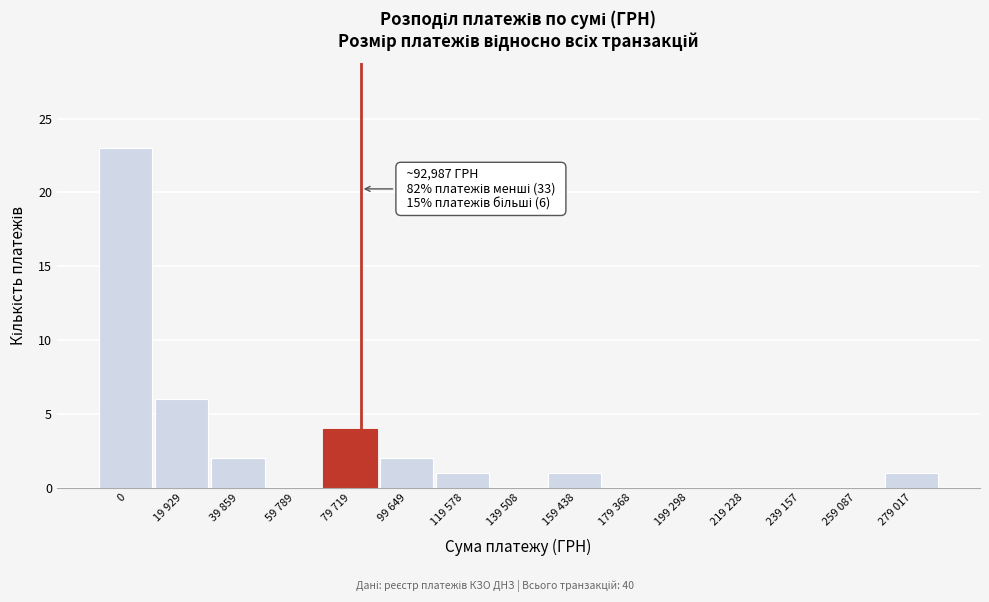

Reading right to left, extract all data points from this chart.

279 017=1	259 087=0	239 157=0	219 228=0	199 298=0	179 368=0	159 438=1	139 508=0	119 578=1	99 649=2	79 719=4	59 789=0	39 859=2	19 929=6	0=23